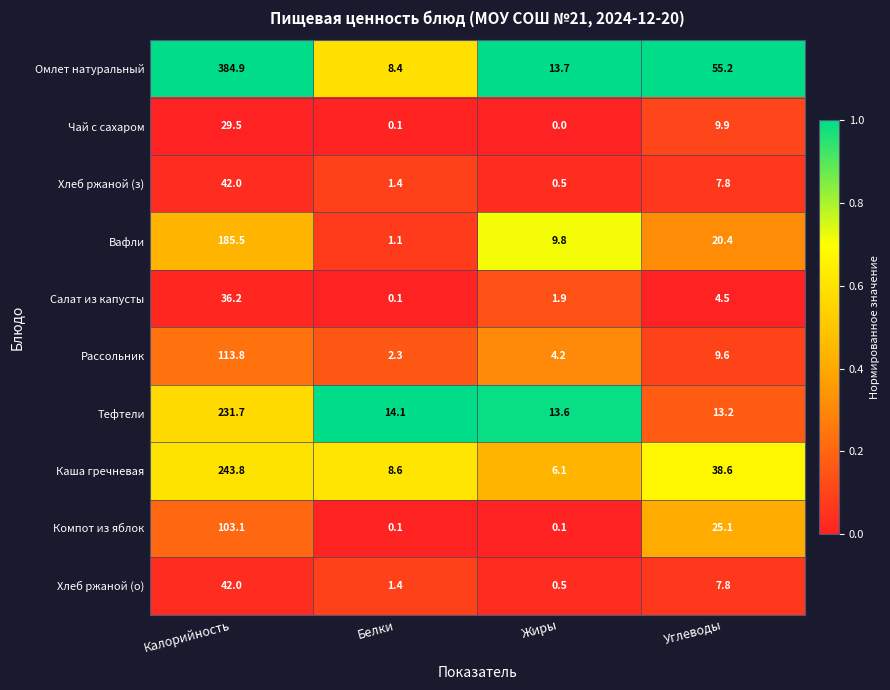

Which series changed the most between Жиры and Углеводы?

Омлет натуральный